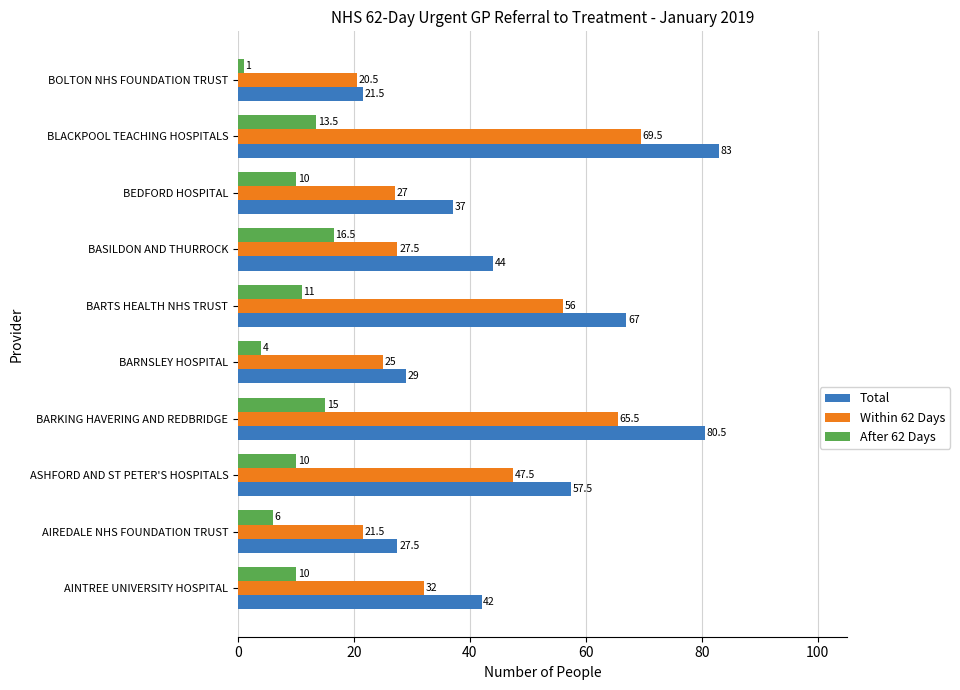

What is the total value across all series at BOLTON NHS FOUNDATION TRUST?

43.0